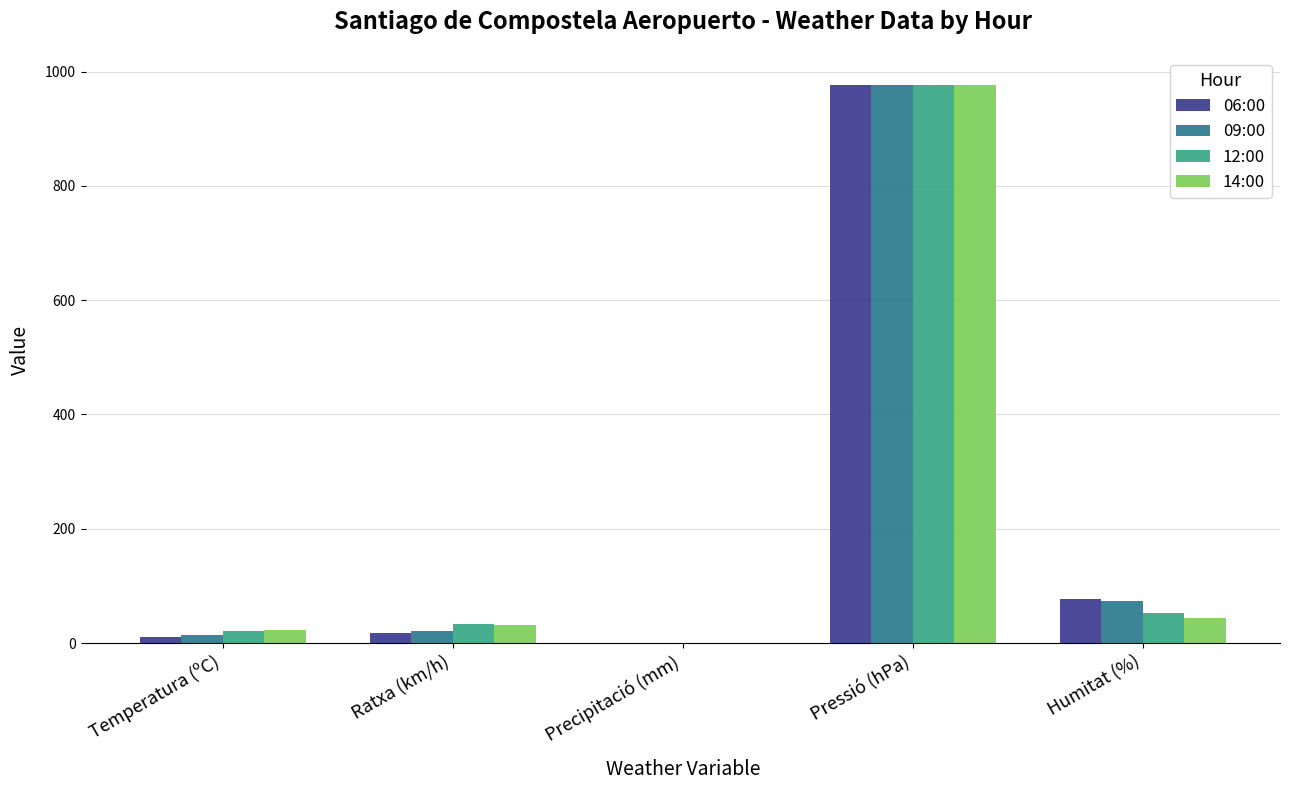

Between Pressió (hPa) and Humitat (%), which series saw the biggest shift?

14:00